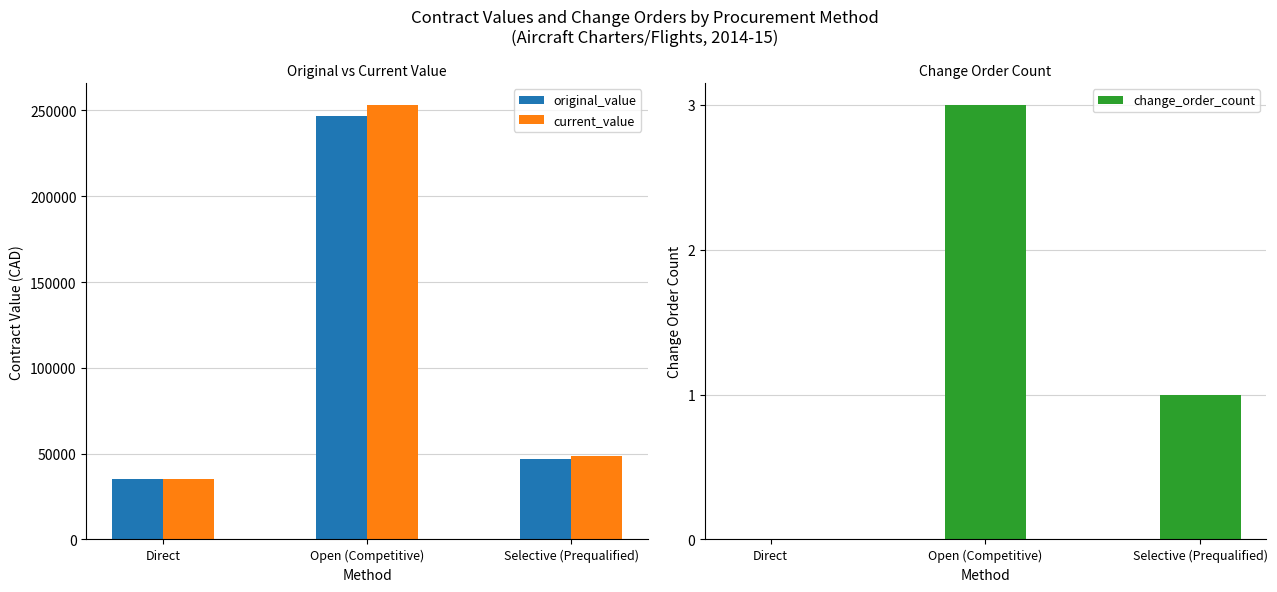

At which label does current_value reach its peak?

Open (Competitive)